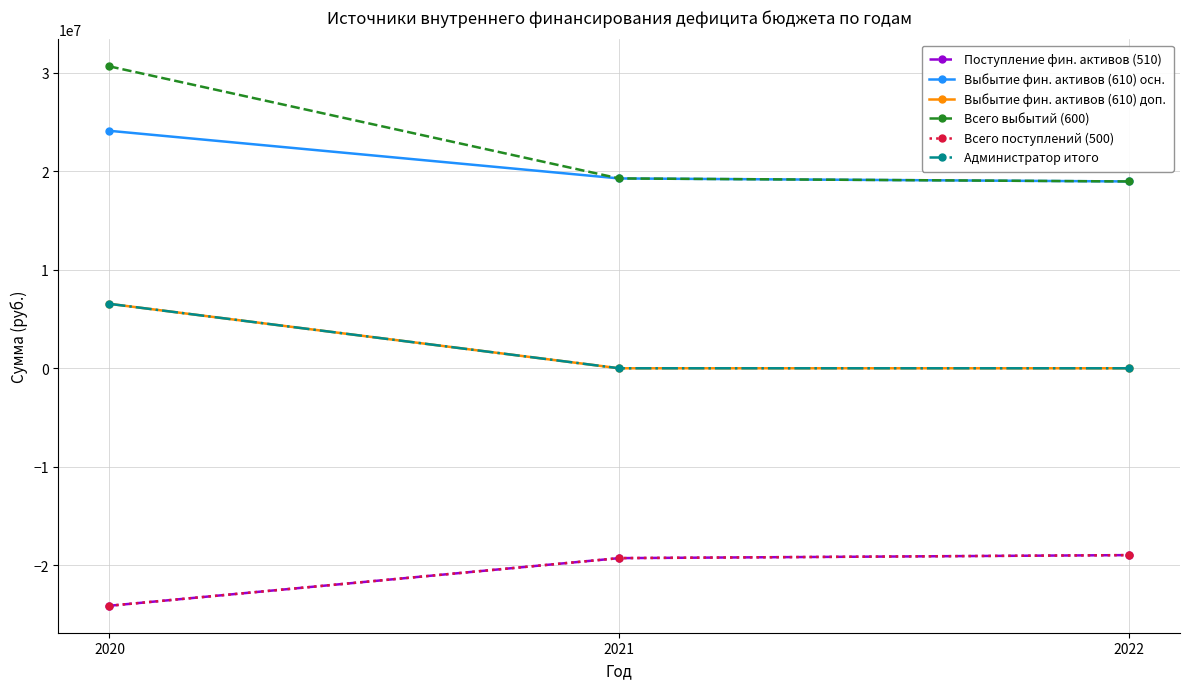

Is this an area chart (filled region under the line)?

No